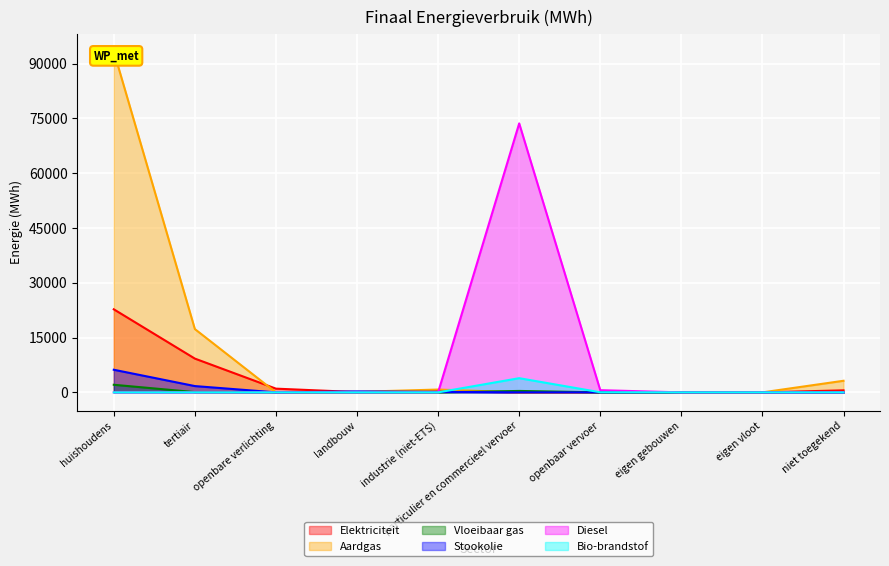

What is the sum of all Vloeibaar gas values?

2542.4